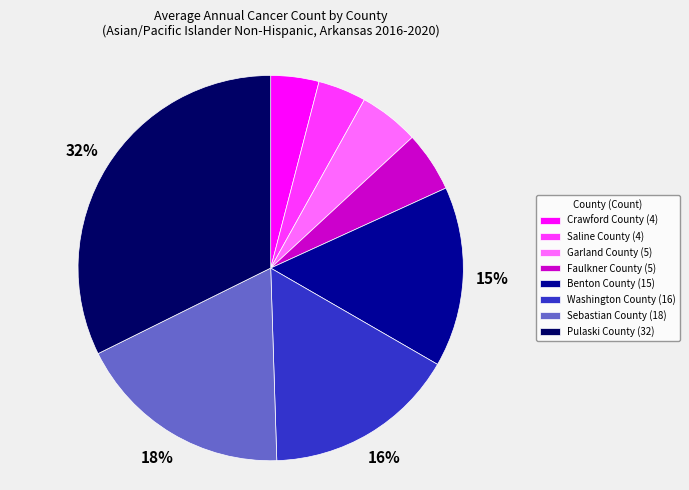

Is there a majority slice in this chart?

No